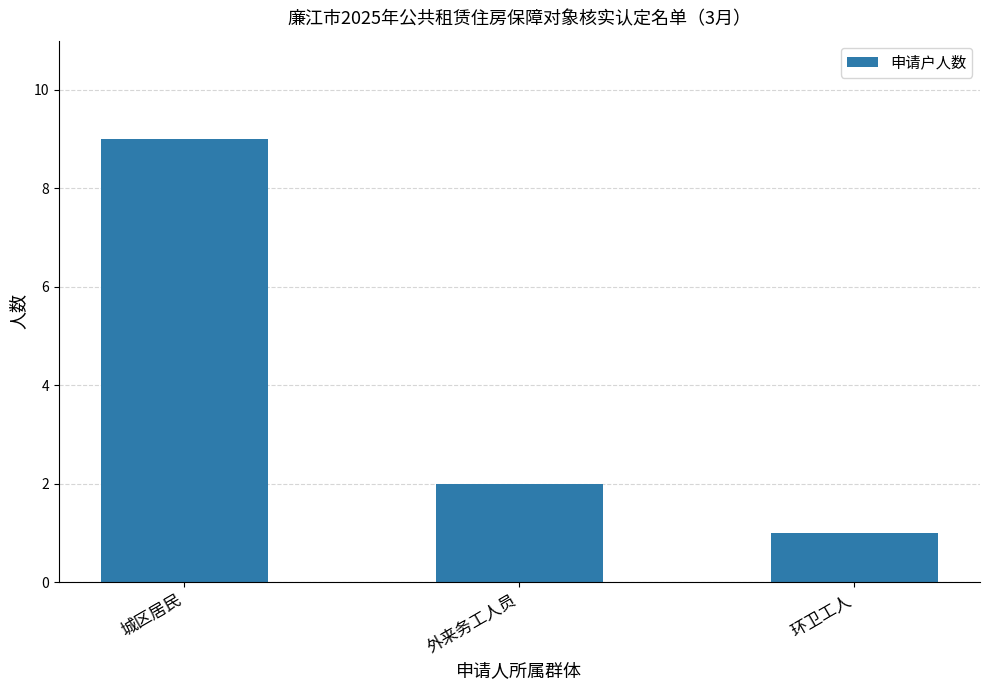

At which category does the chart reach its minimum across all series?

环卫工人